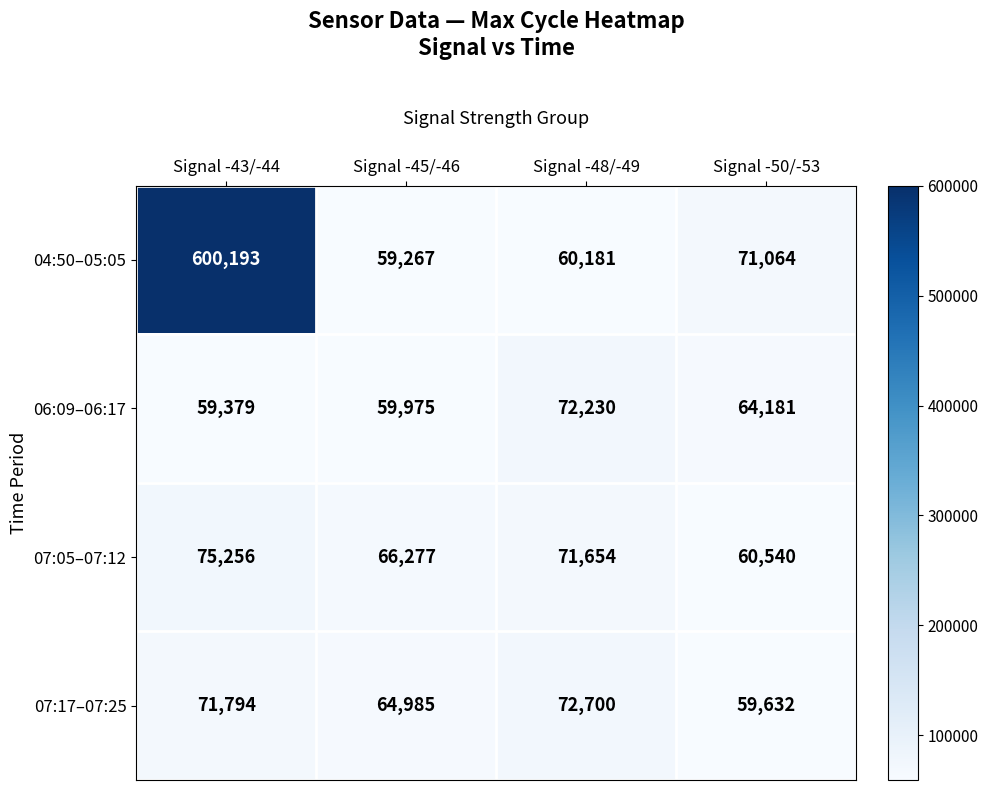

How many series are shown in this chart?

4